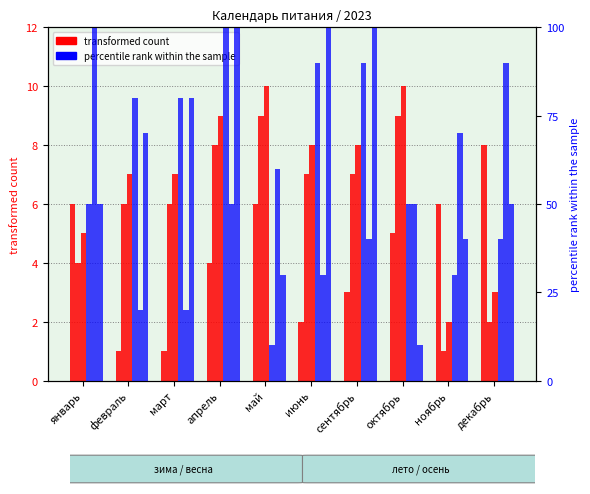

Rank the series by their maximum value, from lowest to highest.

transformed count, percentile rank within the sample